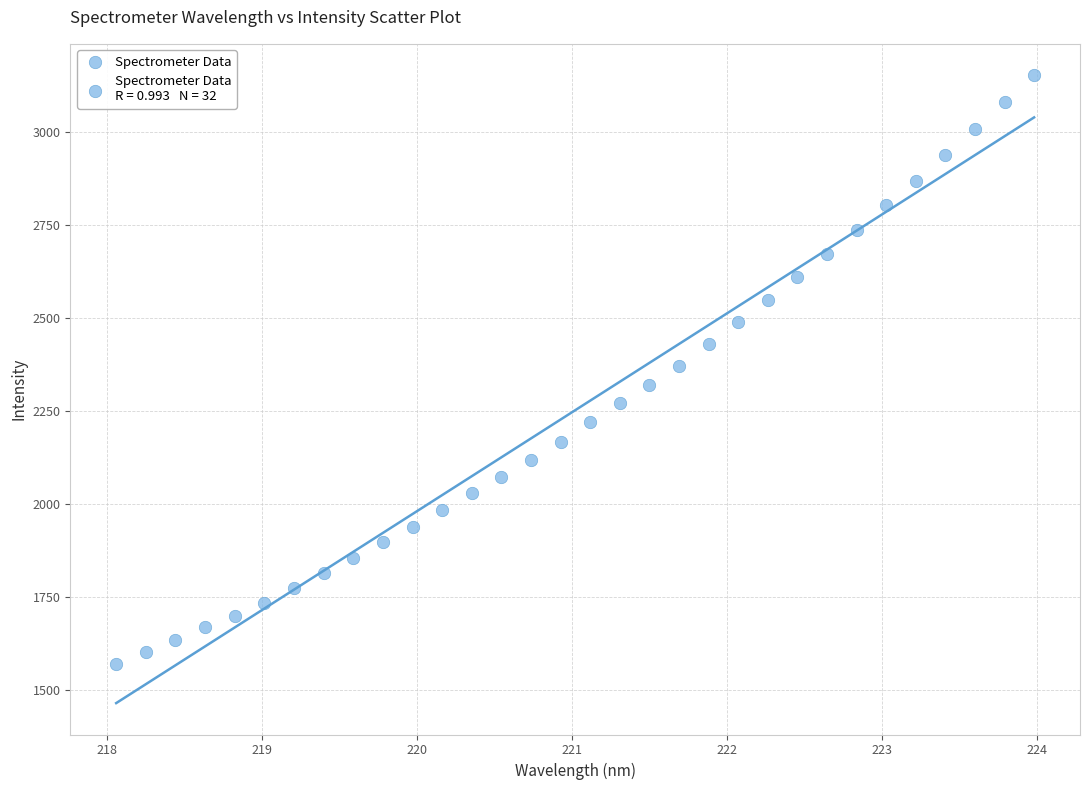

What is the range of X values (max minus min)?

5.9